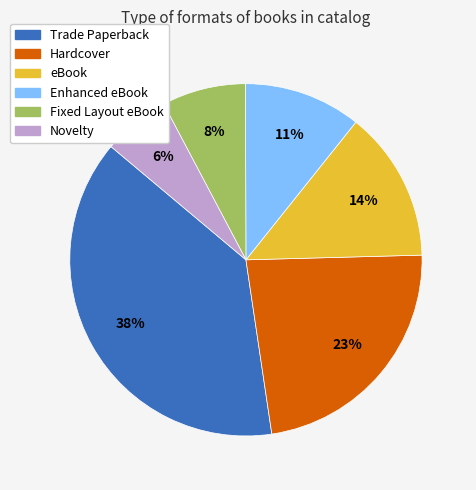

Which slice is the smallest?

Novelty